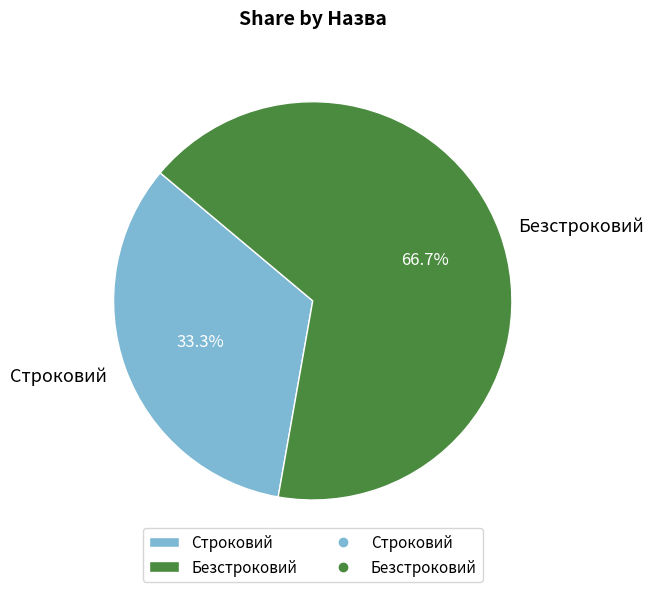

True or false: Строковий accounts for 26% of the total.

False